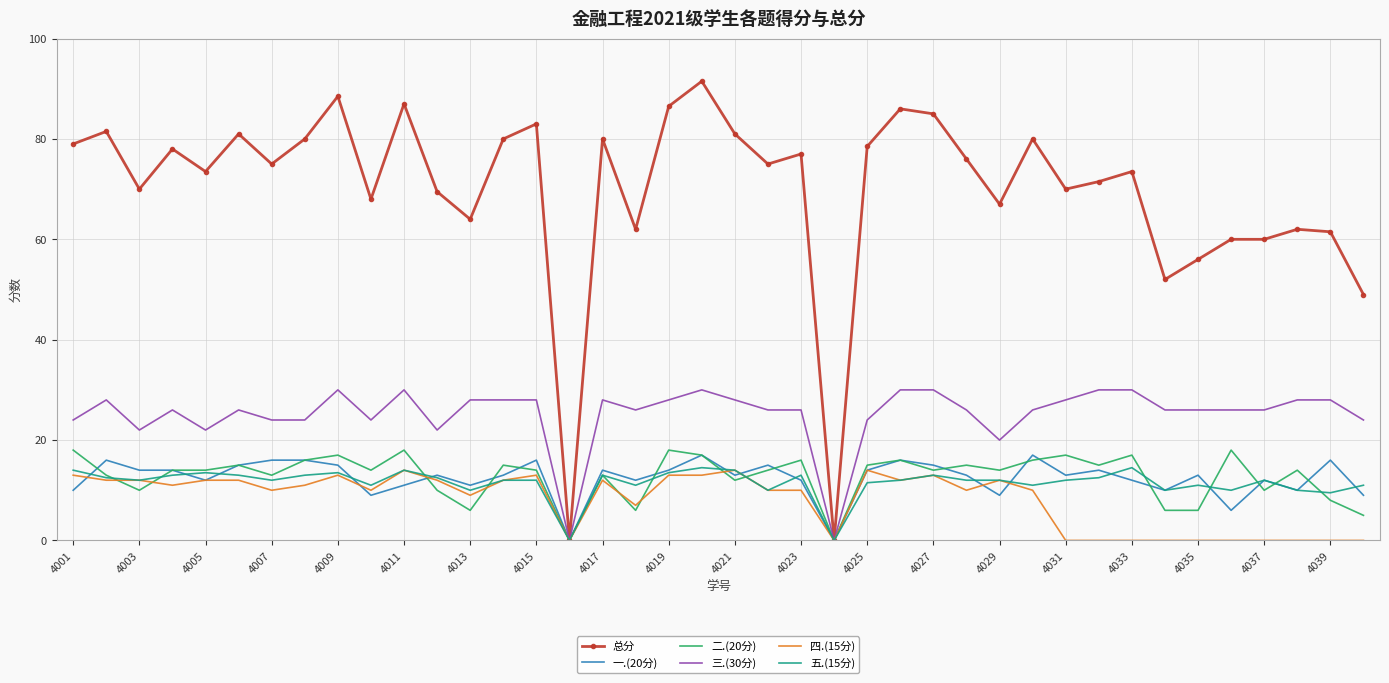

Which series has the largest range (max minus min)?

总分